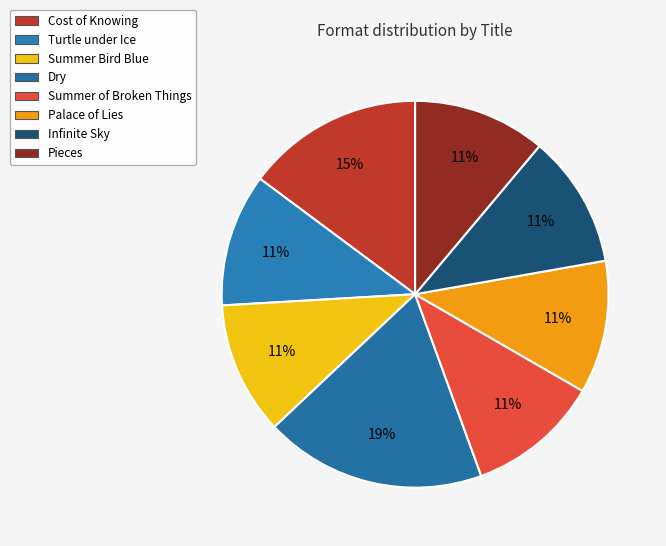

True or false: Summer Bird Blue accounts for 11% of the total.

True